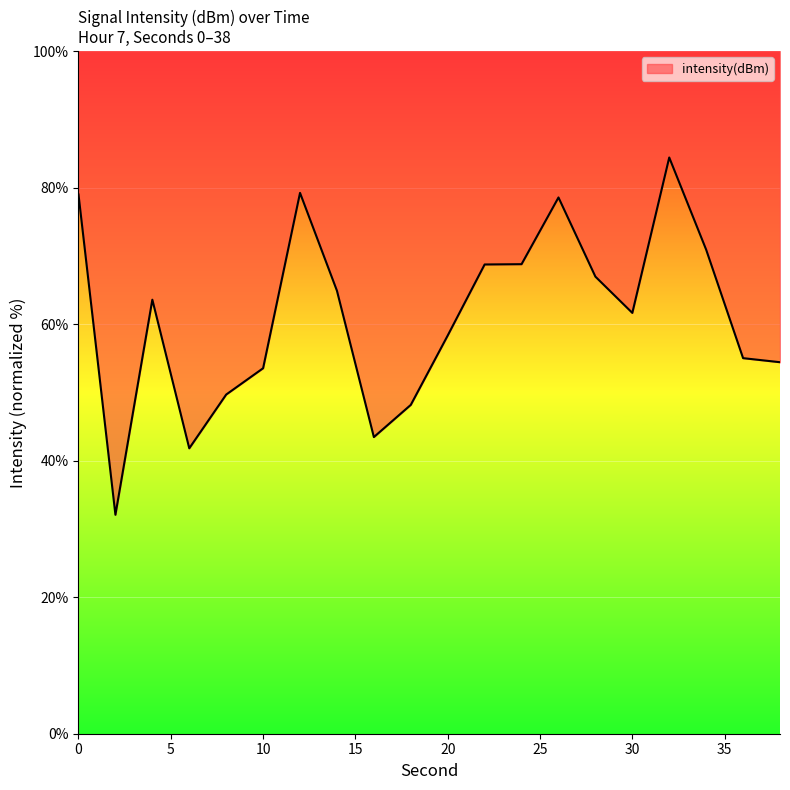

True or false: the data shows 70.4 at 16.

False